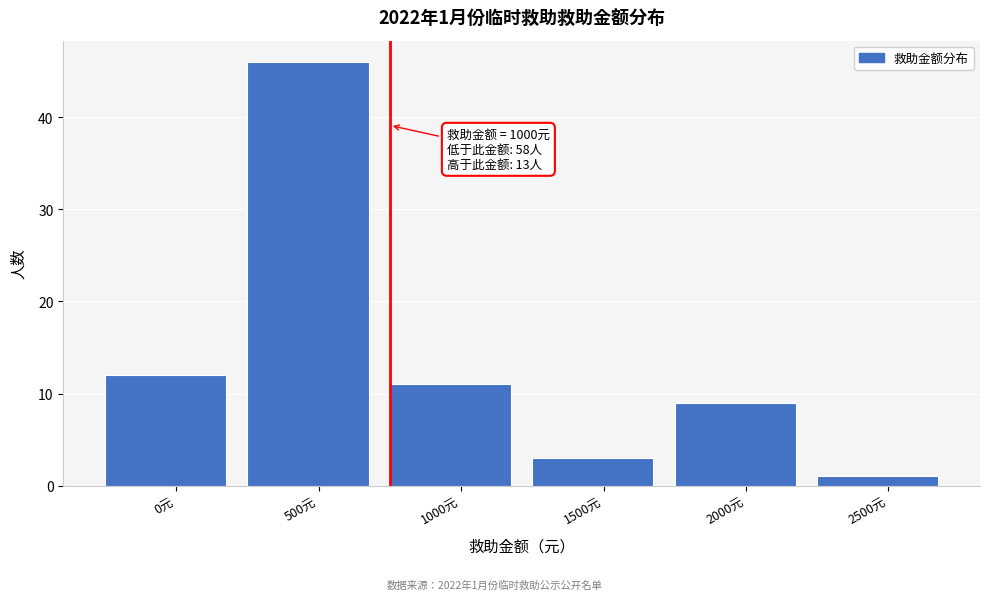

Reading left to right, list all the values displayed in this chart.

12	46	11	3	9	1